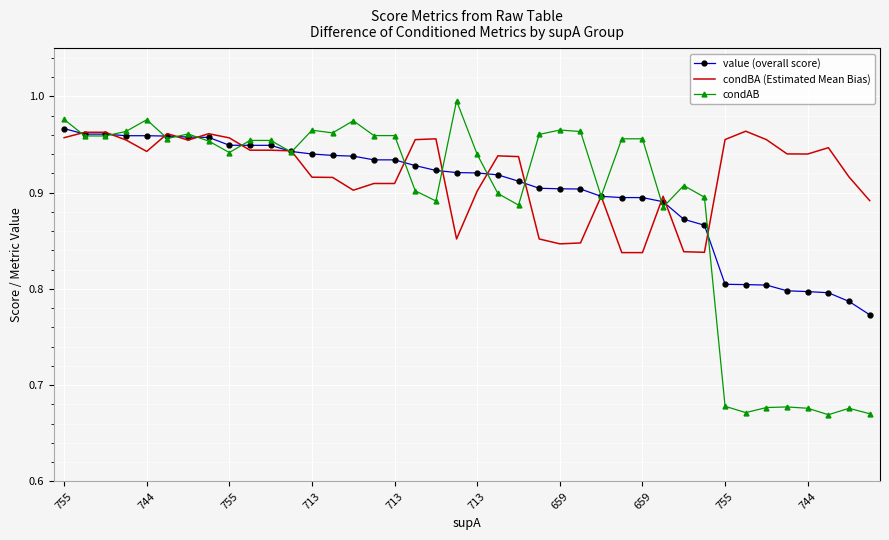

Which series has the widest spread of values?

condAB